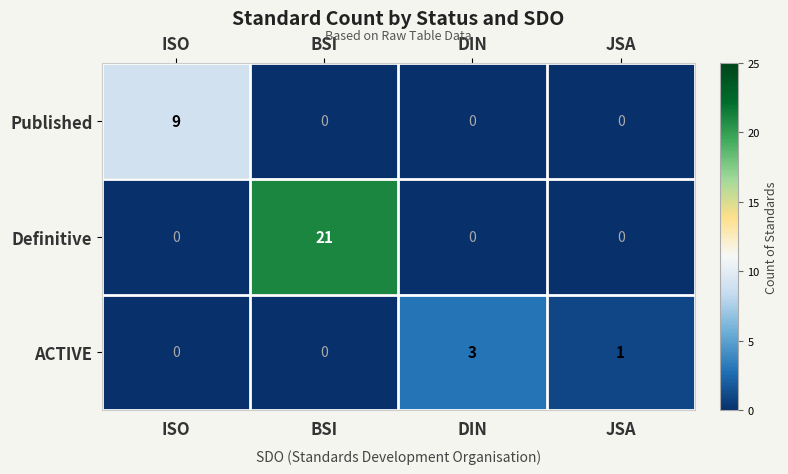

What is the difference between the maximum and second lowest values in the Definitive series?

21